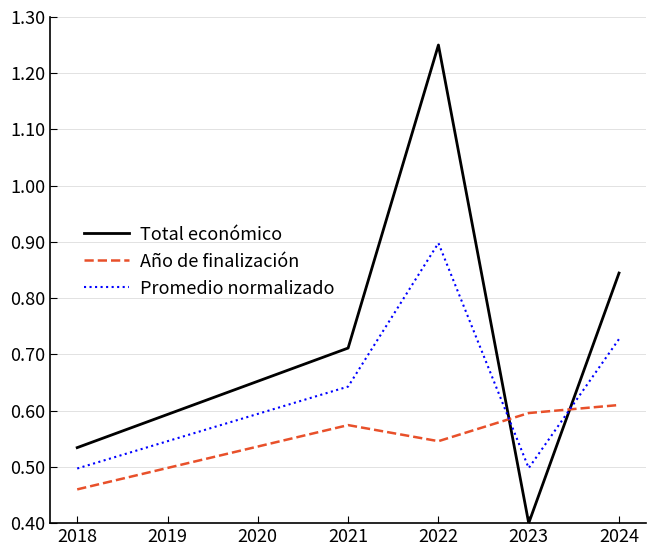

Rank the series by their maximum value, from highest to lowest.

Total económico, Promedio normalizado, Año de finalización